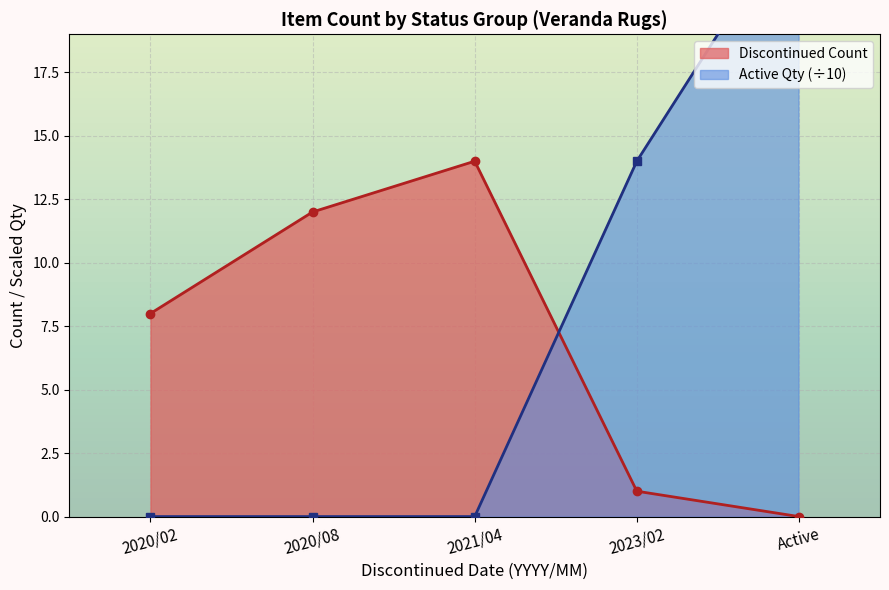

How many categories are shown in the chart?

5